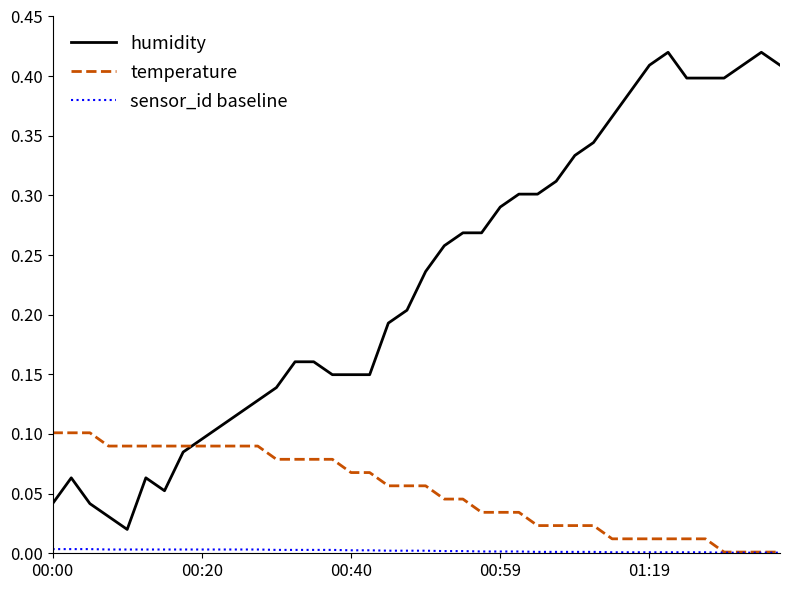

Which series has the widest spread of values?

humidity